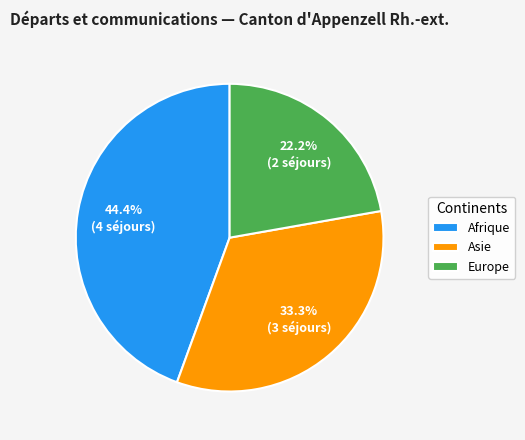

The Afrique slice represents 44% of the pie. True or false?

True